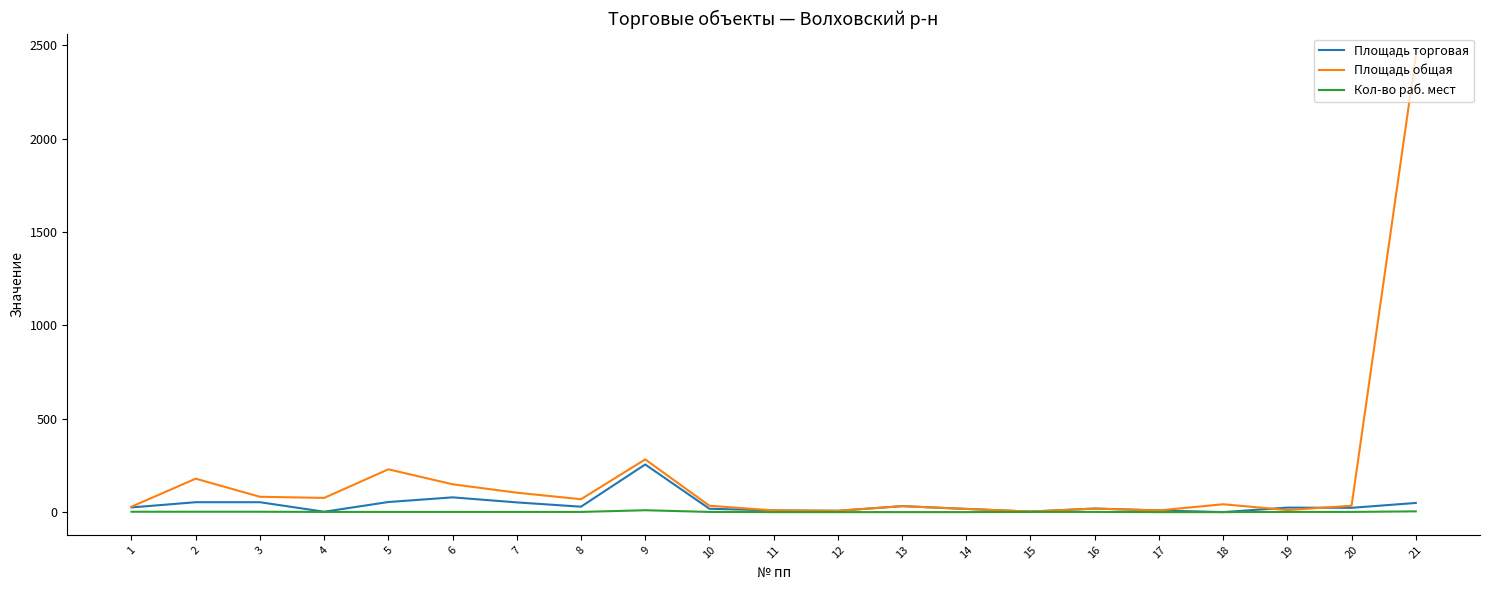

List the series in order of their peak value, lowest first.

Кол-во раб. мест, Площадь торговая, Площадь общая